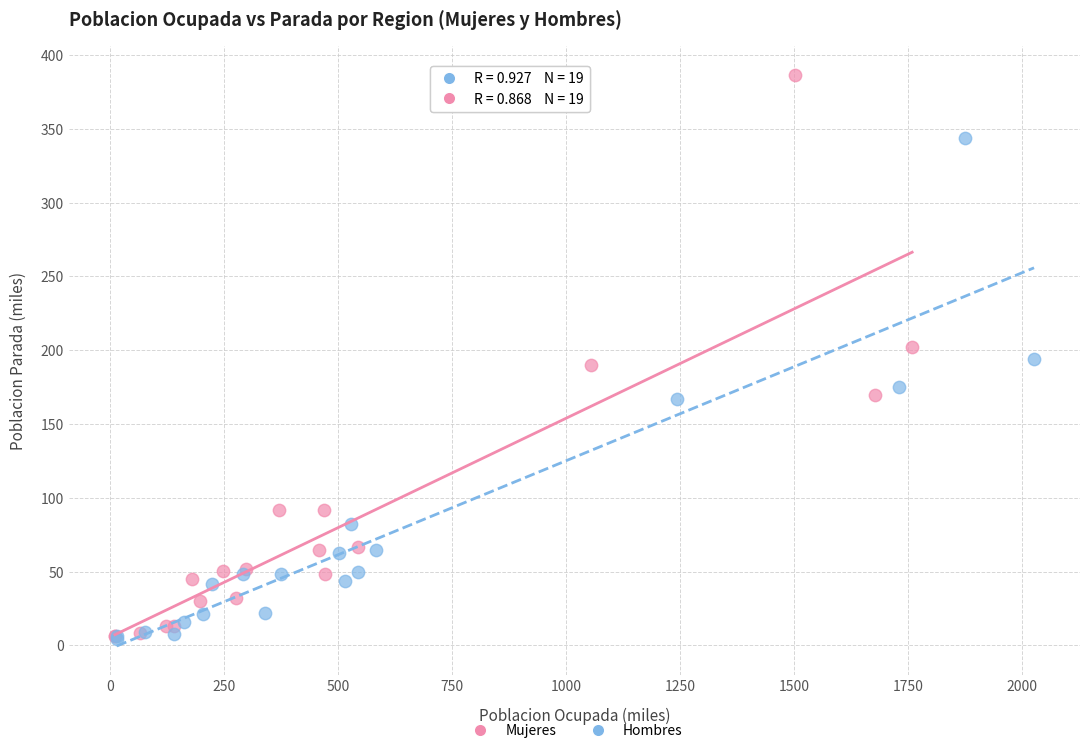

Which series reaches the maximum Y coordinate?

Mujeres